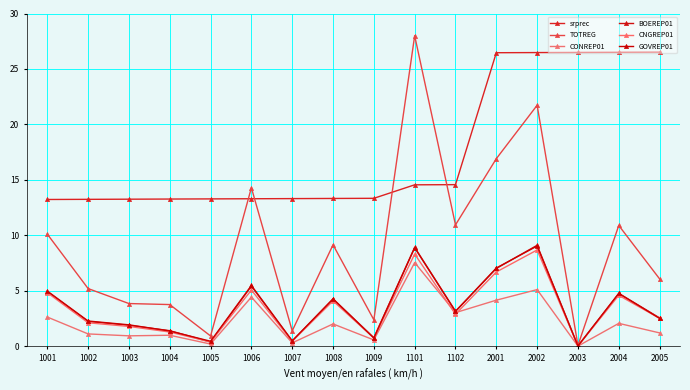

How many values in the TOTREG series are below 9?

8